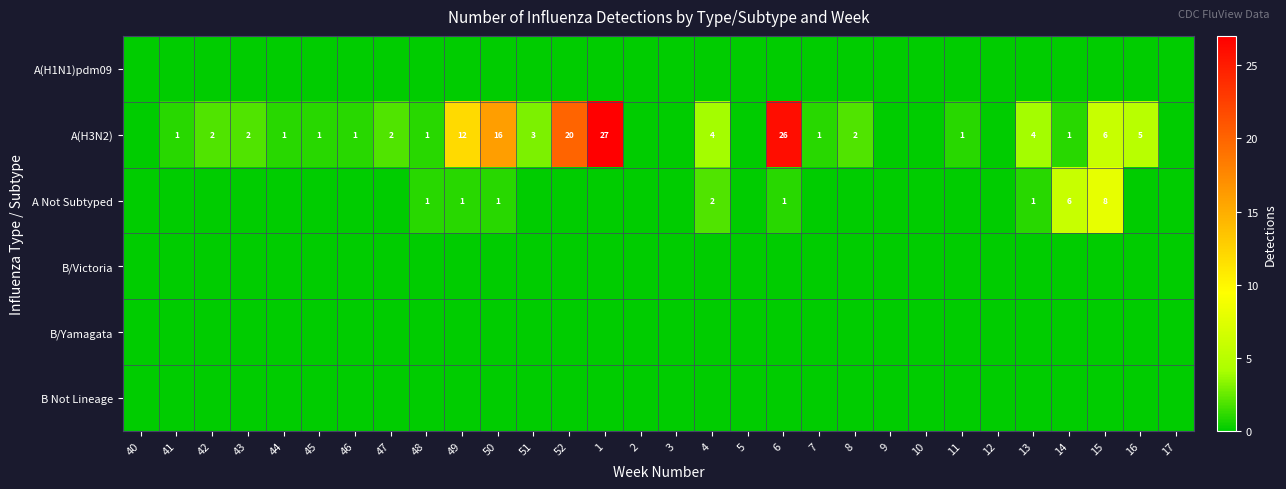

True or false: A(H3N2) has a value of 2 at 44.

False